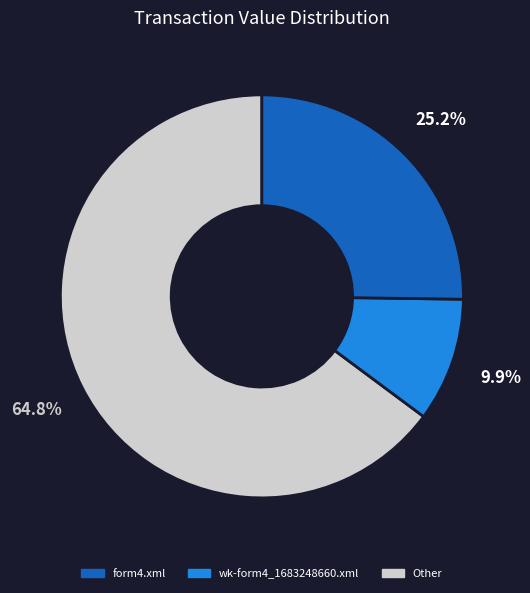

Is there any slice that represents more than half of the pie?

Yes